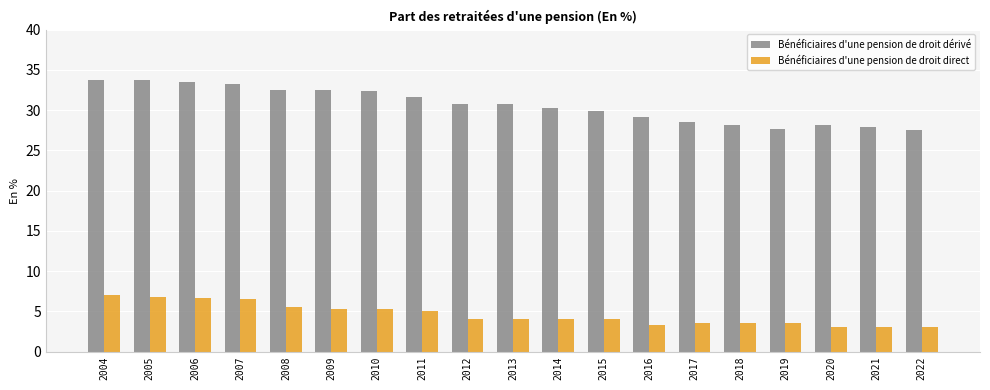

What is the minimum value for Bénéficiaires d'une pension de droit dérivé?

27.5